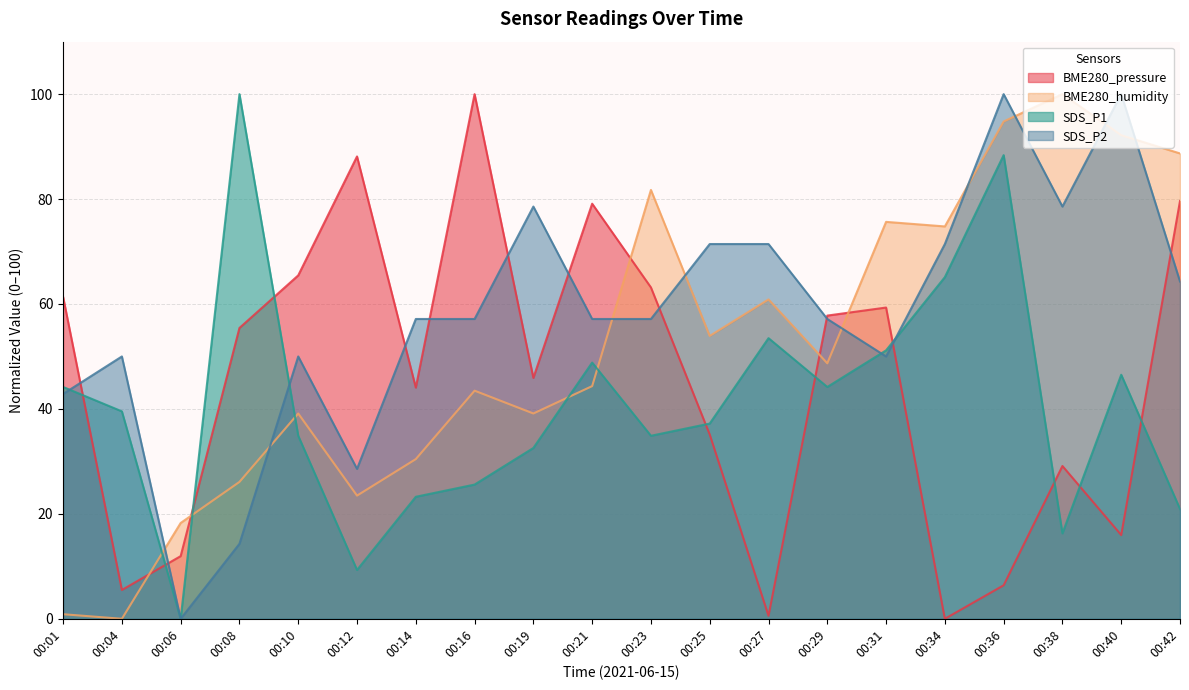

At how many categories does at least one series exceed 13?

20